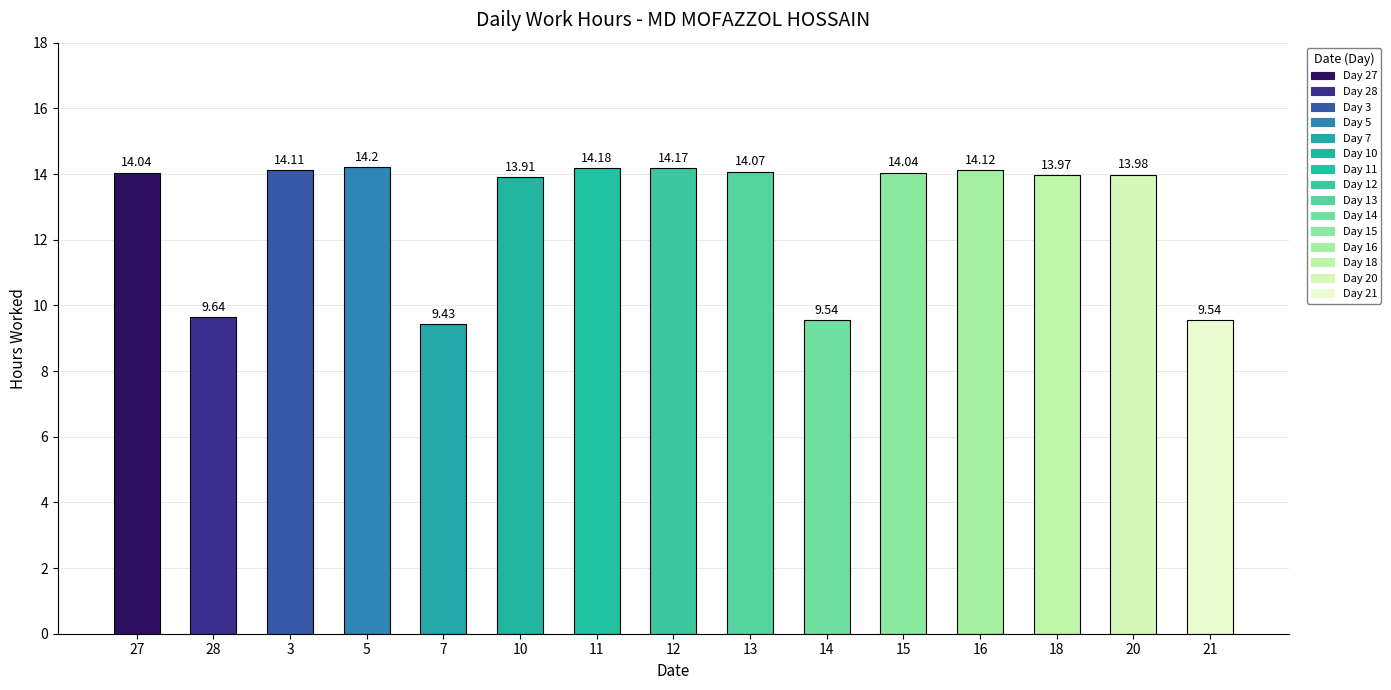

How many data points does each series have?

15